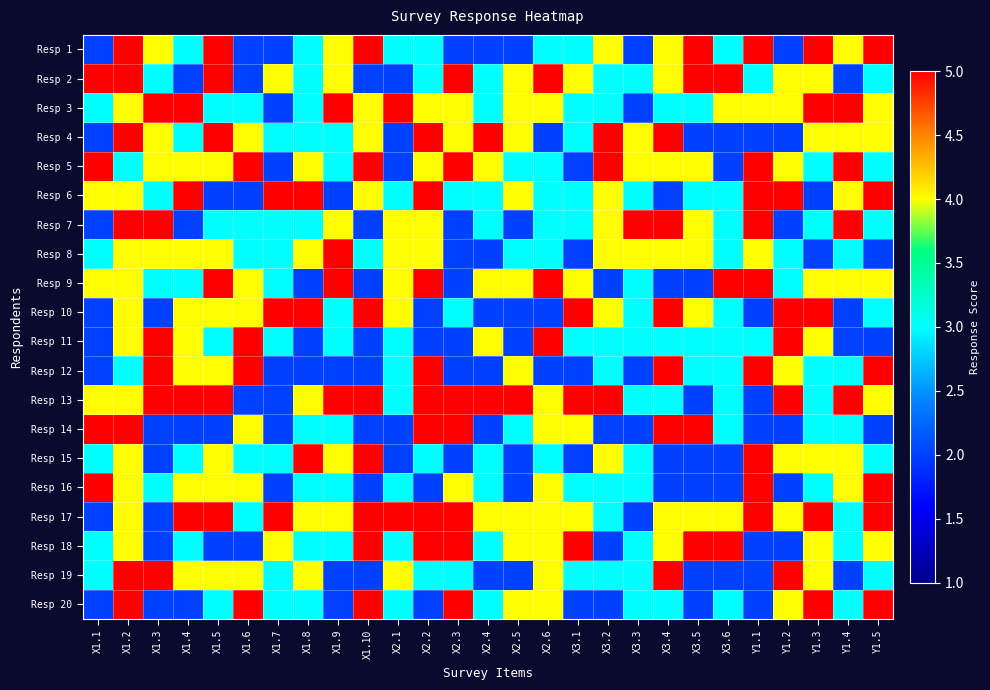

At which category is the sum across all series the highest?

X1.2